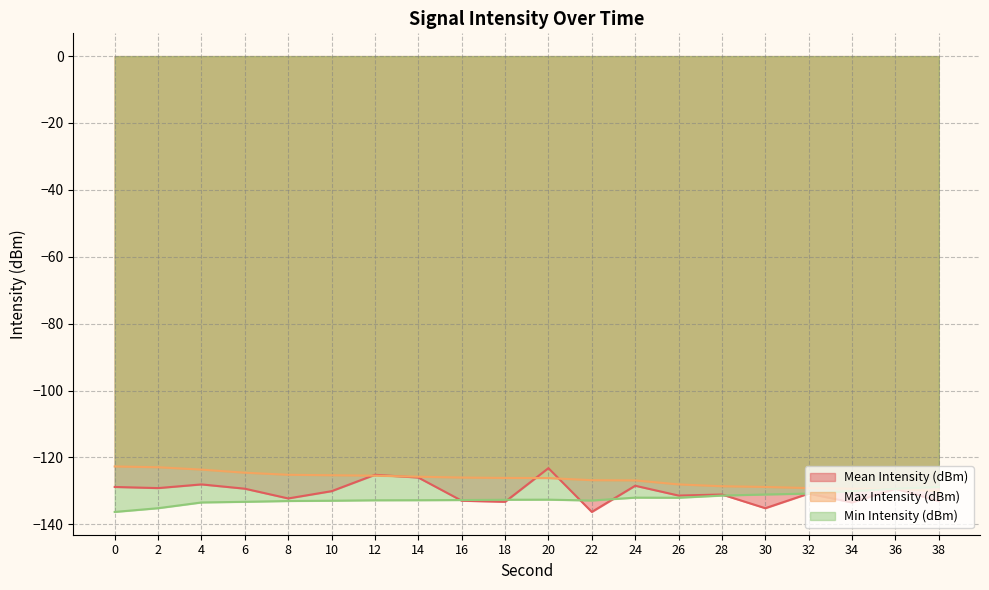

Reading left to right, what are all the values shown in this chart?

Mean Intensity (dBm): -128.8	-129.2	-128.1	-129.4	-132.3	-130.1	-125.2	-126.0	-133.0	-133.3	-123.2	-136.3	-128.5	-131.4	-131.1	-135.2	-130.8	-133.5	-129.4	-133.1
Max Intensity (dBm): -122.7	-122.9	-123.7	-124.6	-125.2	-125.3	-125.5	-125.8	-126.0	-126.2	-126.2	-126.8	-126.9	-128.1	-128.6	-128.8	-129.2	-129.4	-129.4	-130.1
Min Intensity (dBm): -136.3	-135.2	-133.5	-133.3	-133.1	-133.0	-132.8	-132.8	-132.8	-132.7	-132.6	-132.9	-132.0	-132.1	-131.4	-131.1	-130.8	-130.1	-129.4	-128.8